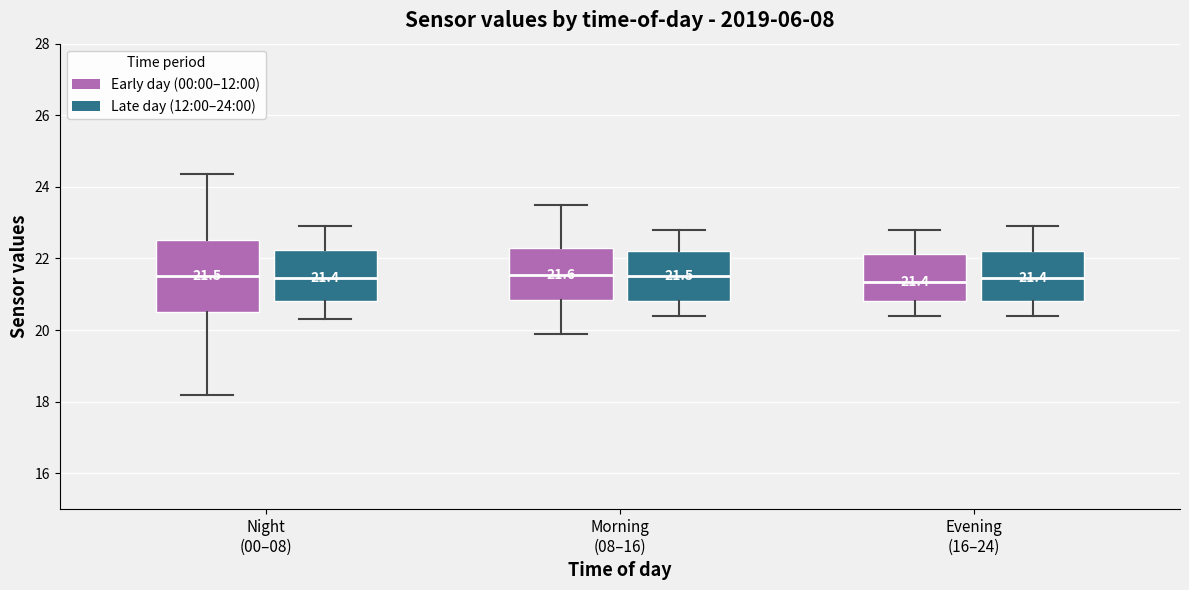

Which box is the tallest, from its lower edge to its upper edge?

Night (00–08) (Early day (00:00–12:00))